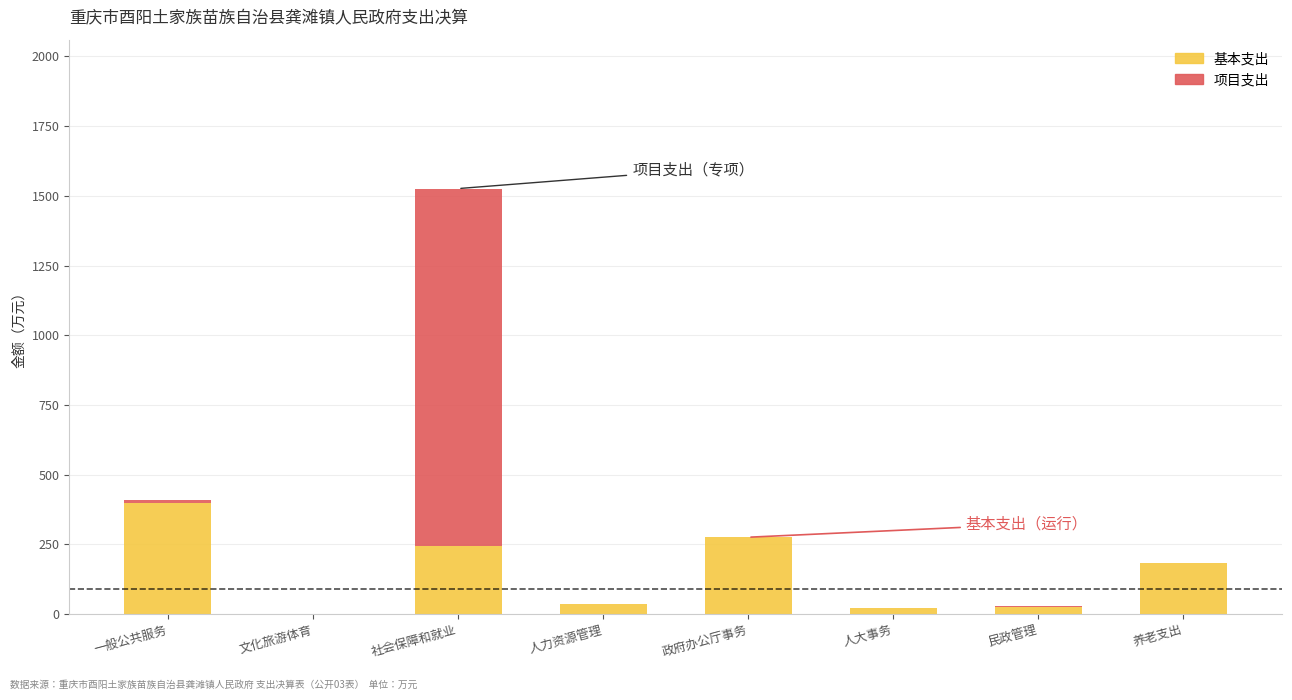

What is the sum of the 基本支出 values at 一般公共服务 and 文化旅游体育?

400.1